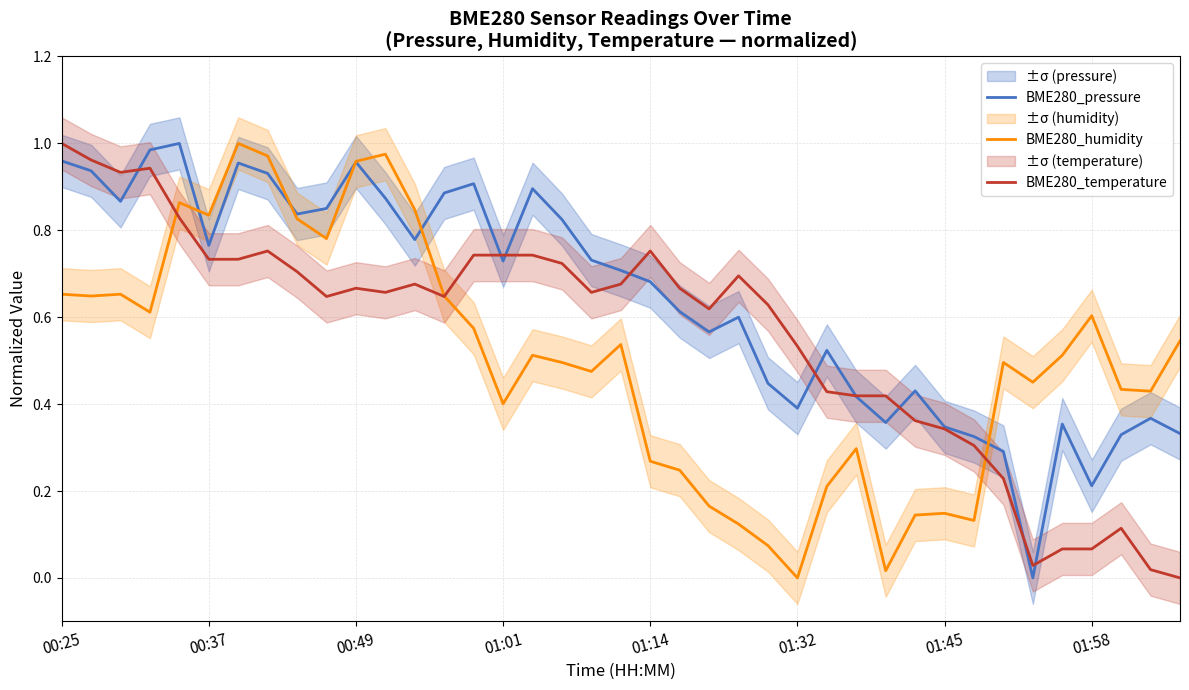

What is the sum of all BME280_pressure values?

25.0